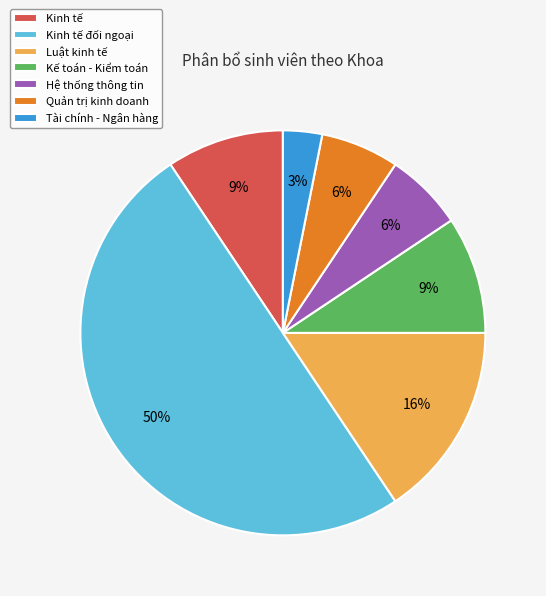

To the nearest percent, what portion does Quản trị kinh doanh represent?

6%